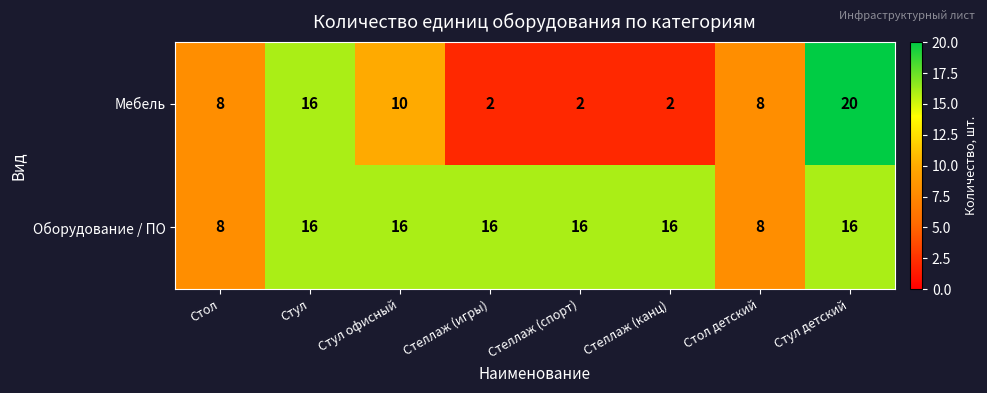

Rank the series by their maximum value, from lowest to highest.

Оборудование / ПО, Мебель